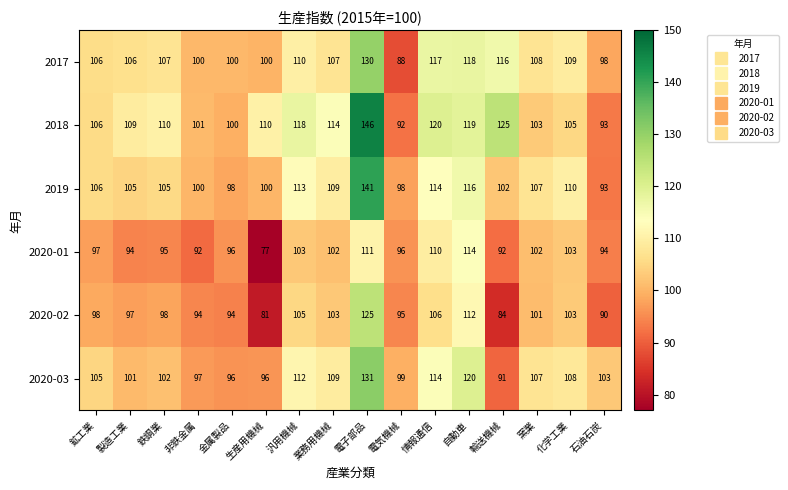

What is the maximum value for 2019?

141